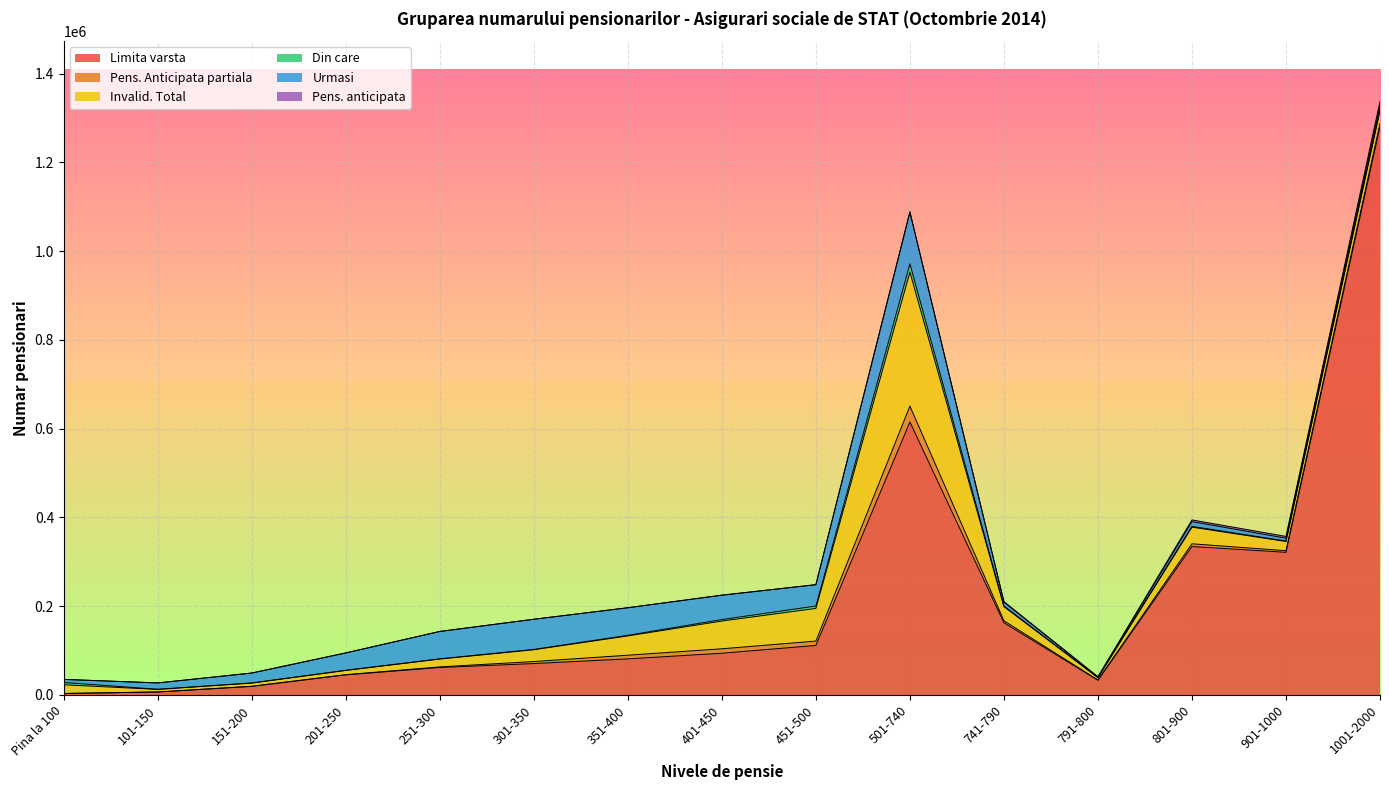

Does the chart display data point markers on the line(s)?

No